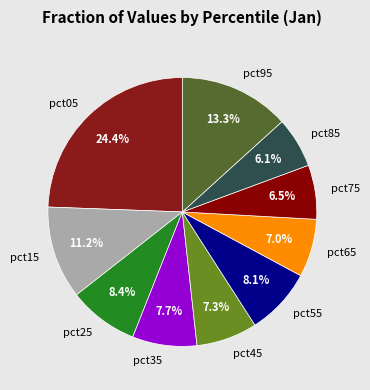

To the nearest percent, what is the combined percentage of pct45 and pct35?

15%